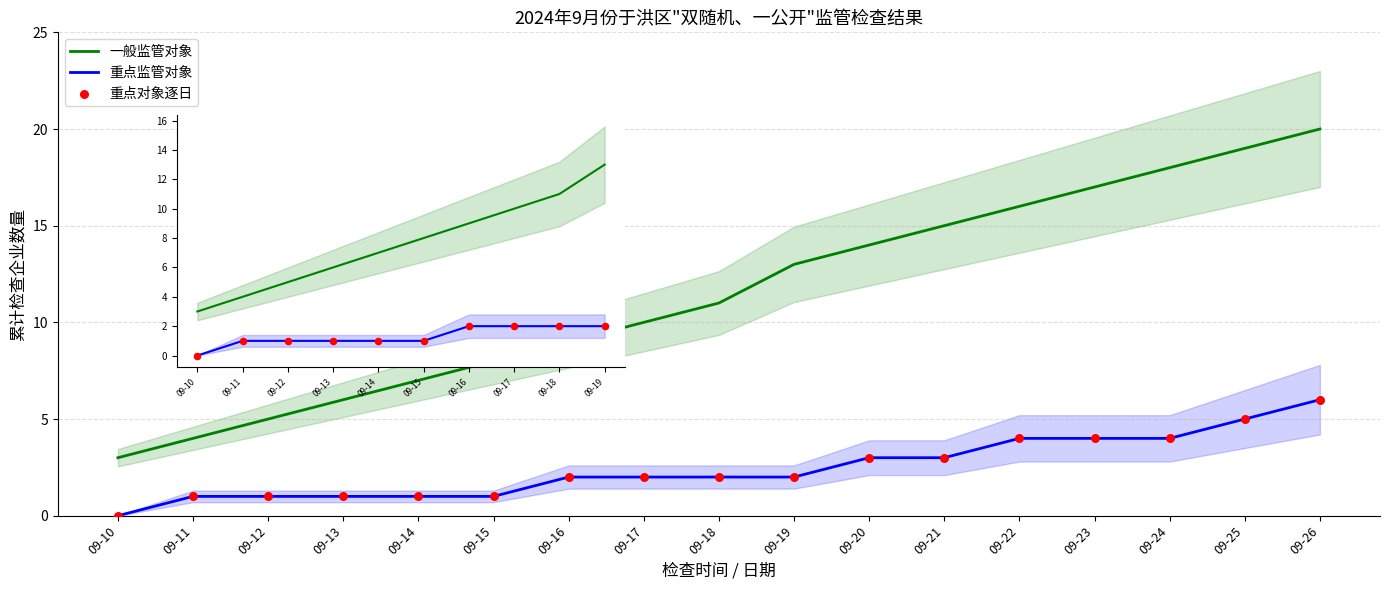

At how many categories does at least one series exceed 11?

8